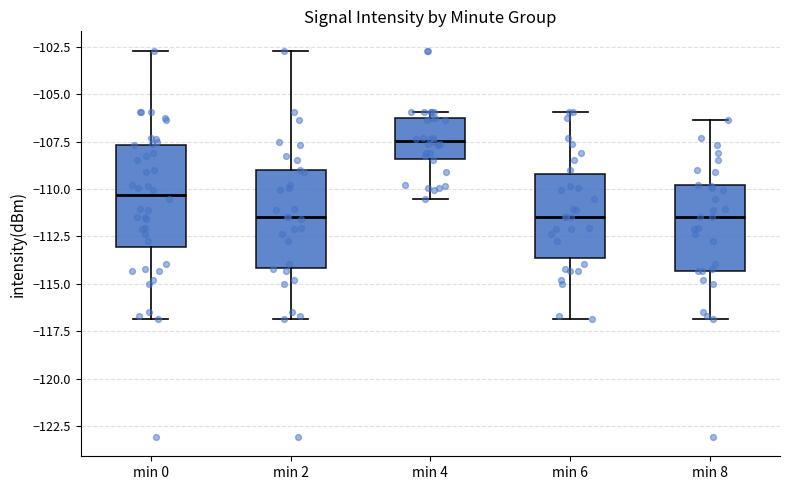

Where does the median line of the box for min 2 sit on the y-axis? The values are not printed on the chart, so give them approximately, as read against the axis.

-111.5